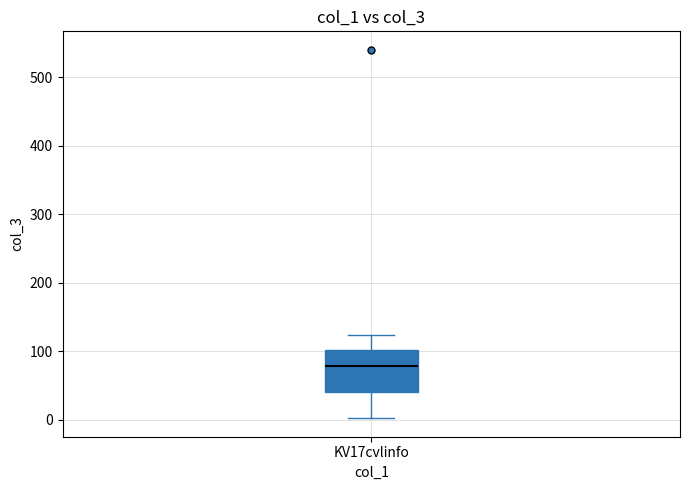

Where does the upper whisker of the box for KV17cvlinfo end on the y-axis? The values are not printed on the chart, so give them approximately, as read against the axis.

120